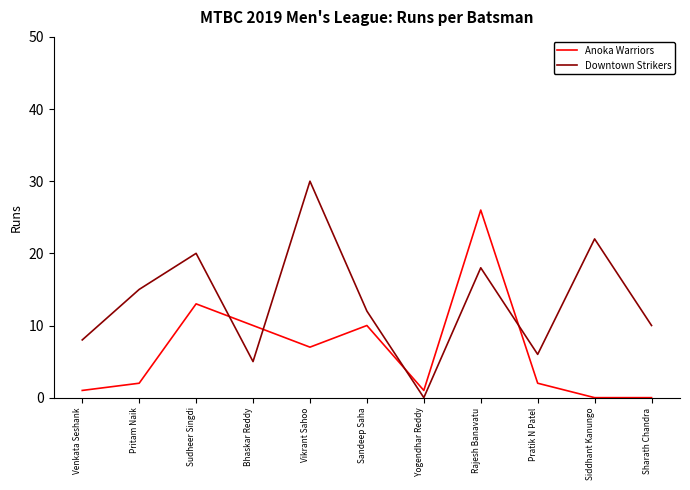

At which label does Anoka Warriors reach its peak?

Rajesh Banavatu